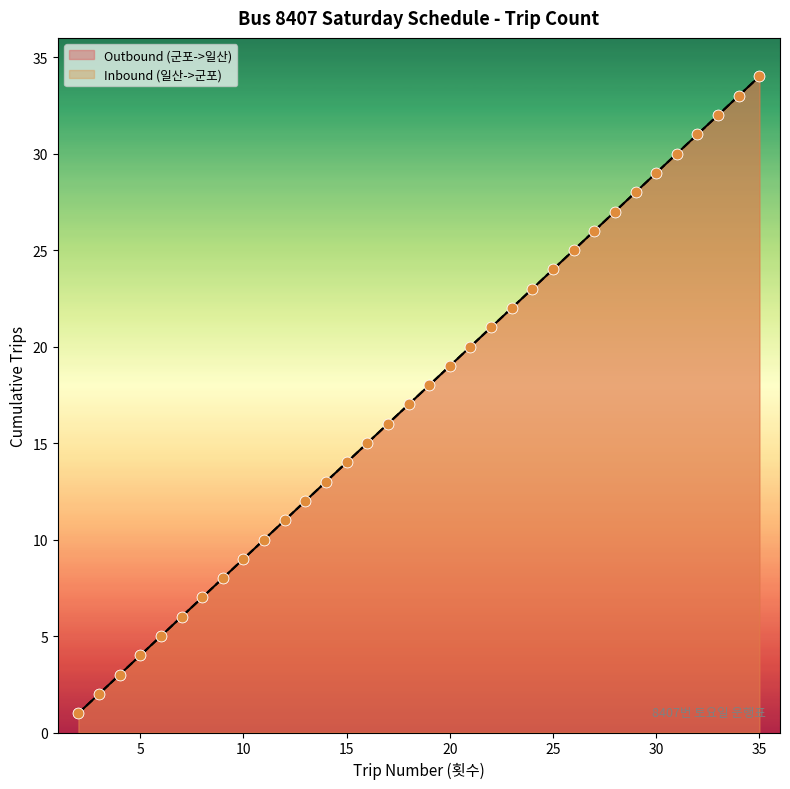

At how many categories does at least one series exceed 14?

20